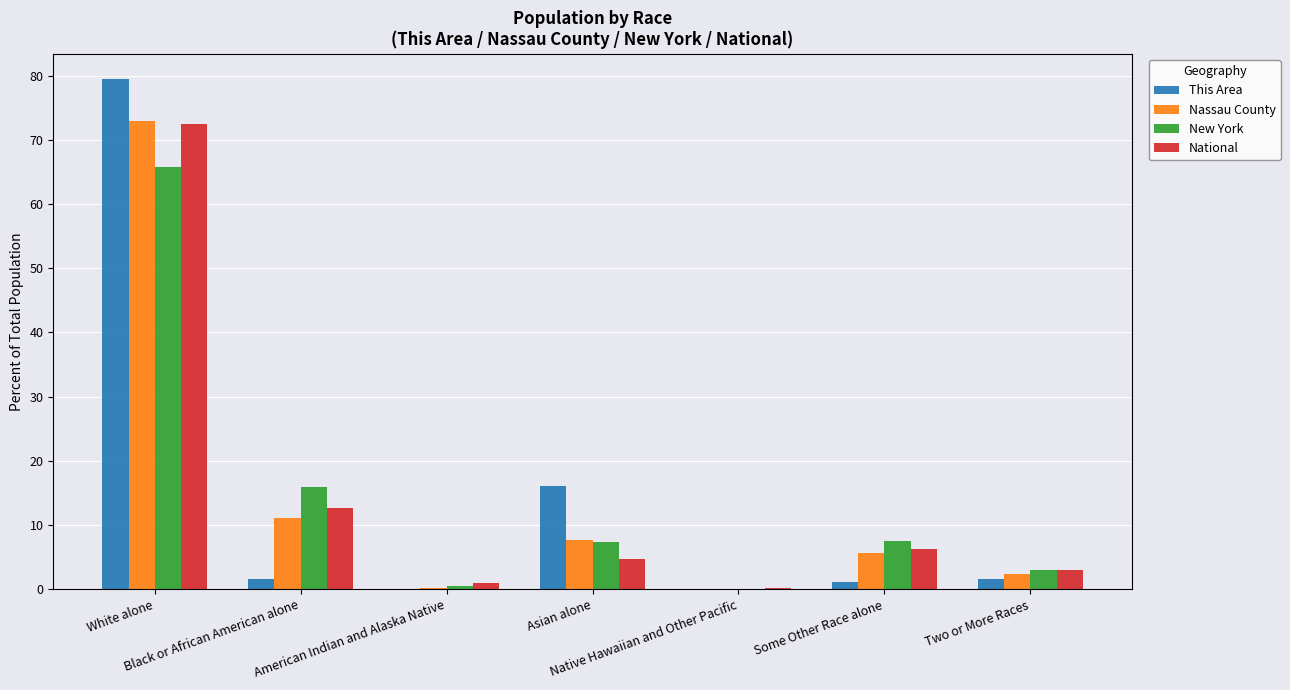

What is the sum of all National values?

100.0